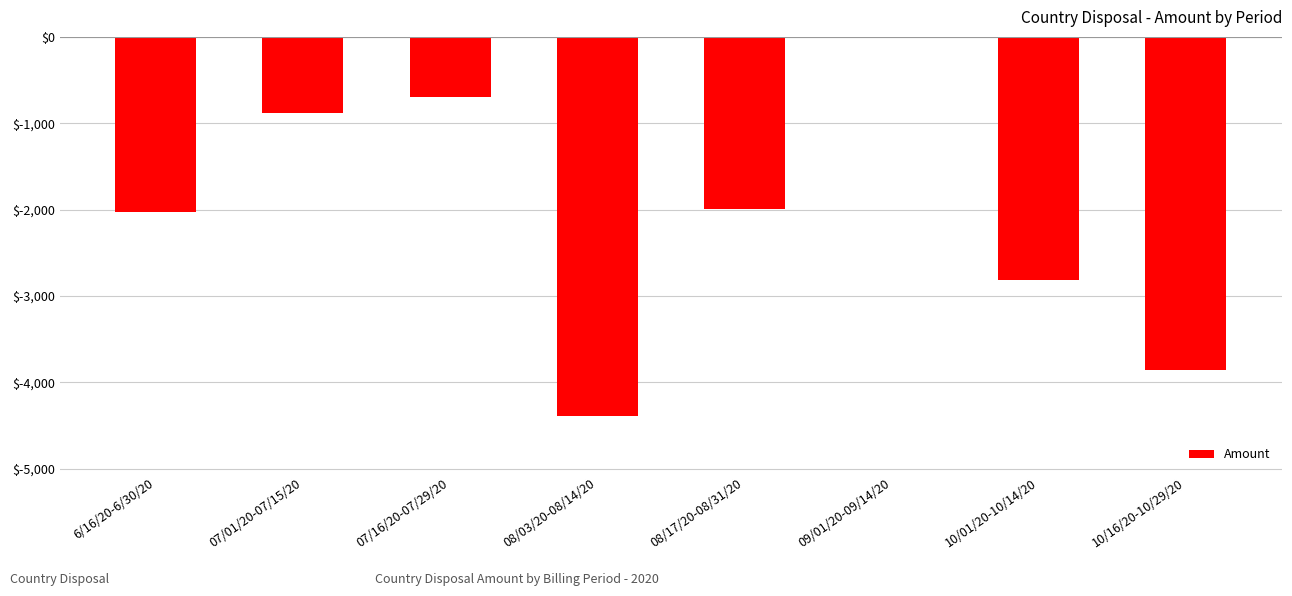

Are the bars grouped side by side (vs. stacked)?

No